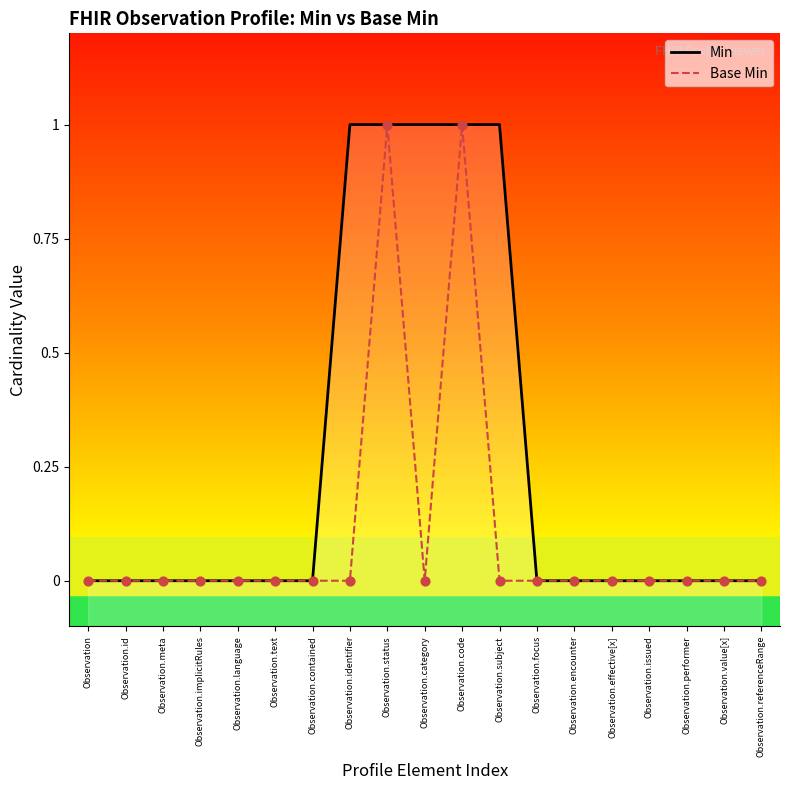

Which series contains the highest Y value?

Min